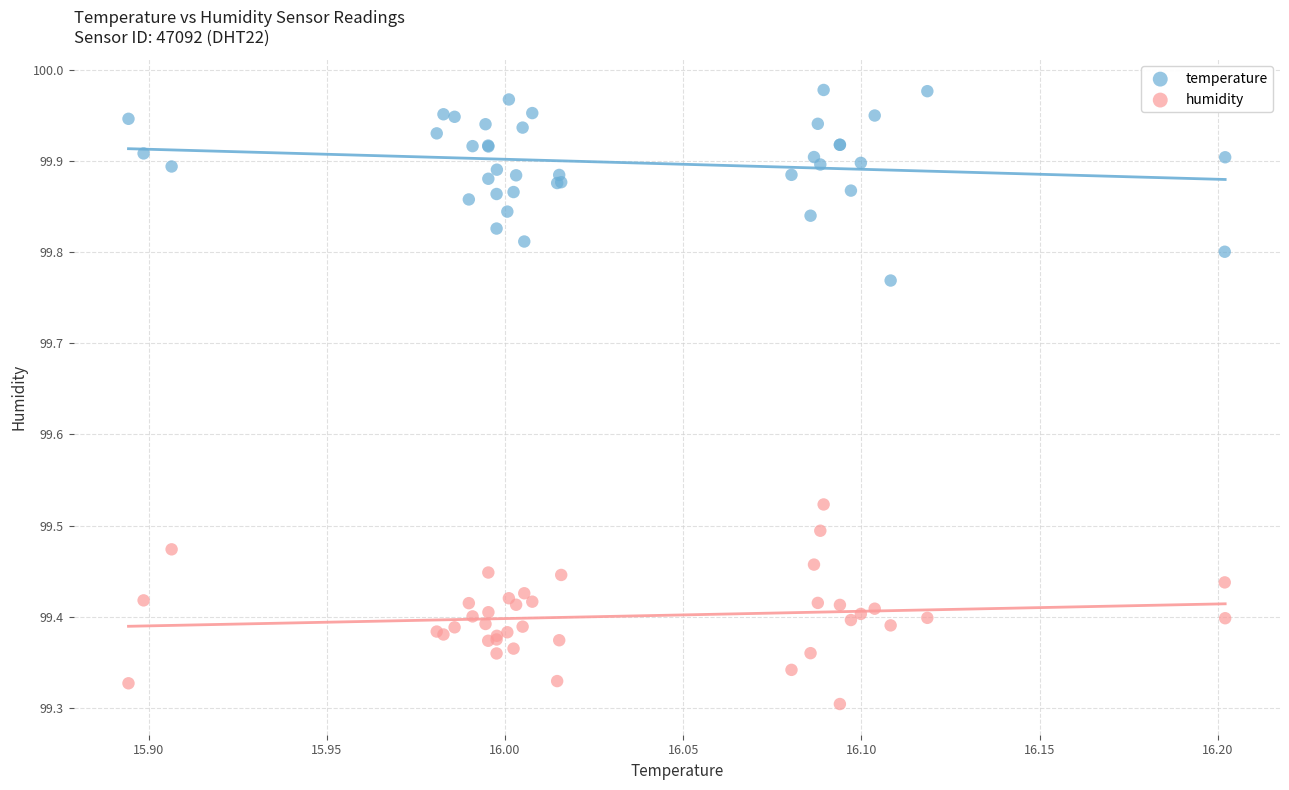

What is the X range (max minus min) for the scatter plot?

0.3